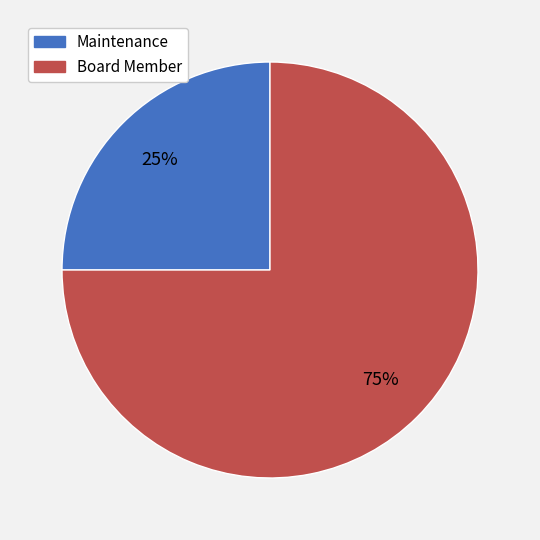

What percentage is the Board Member slice, to the nearest percent?

75%